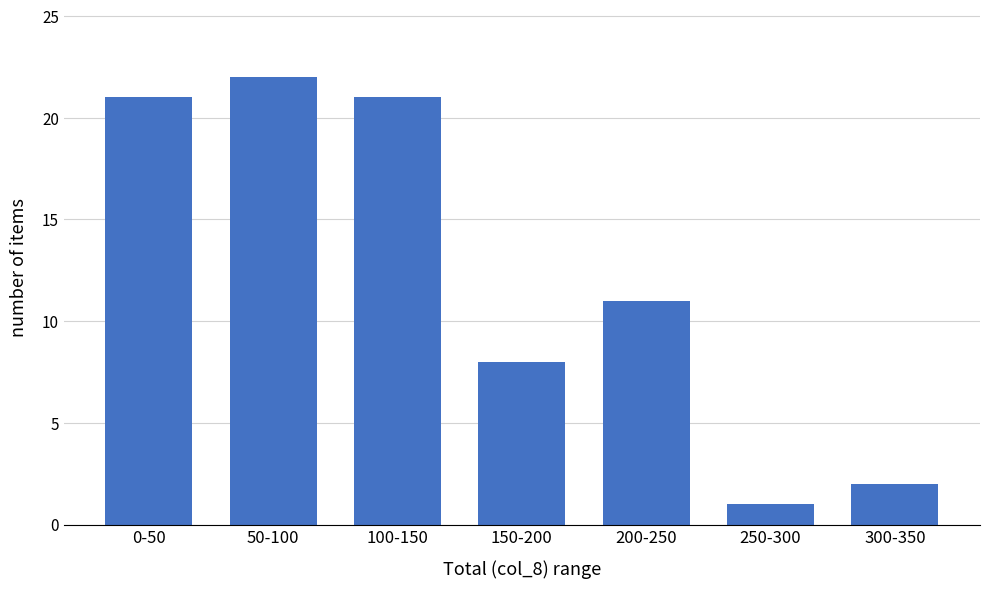

Reading right to left, what are all the values shown in this chart?

300-350=2	250-300=1	200-250=11	150-200=8	100-150=21	50-100=22	0-50=21